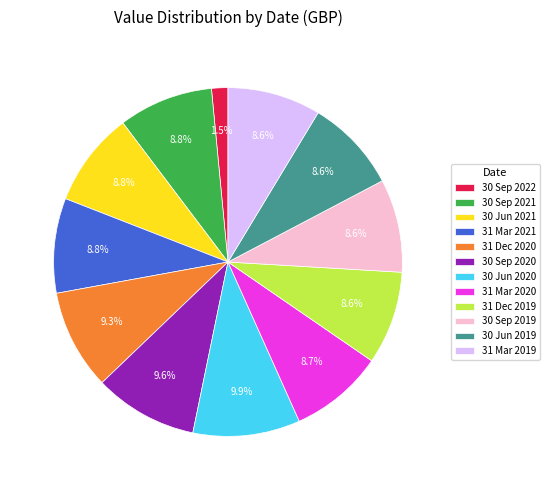

Which category has the smallest portion of the pie?

30 Sep 2022